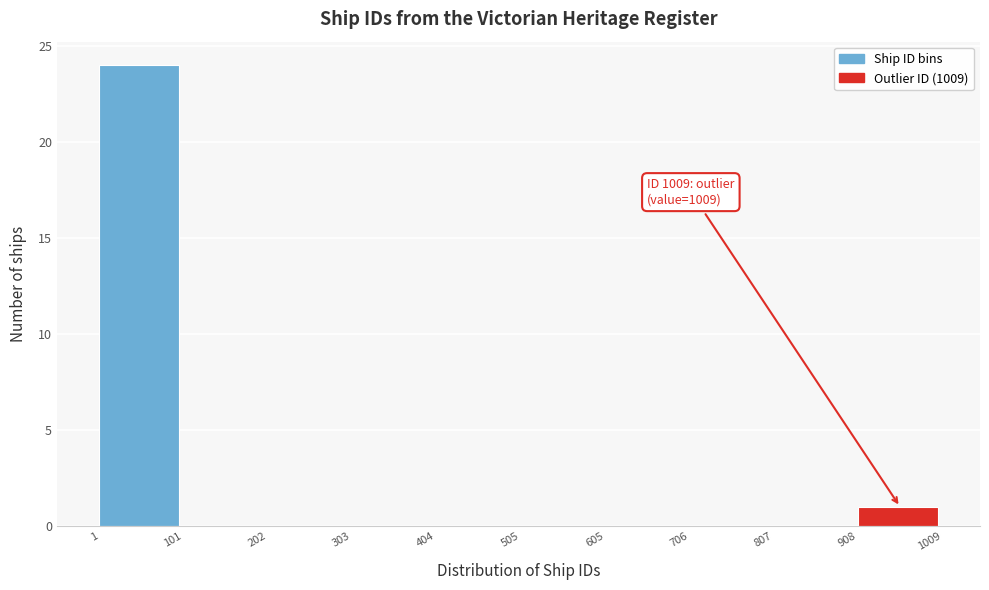

Over which range of the x-axis is the bar tallest?

1 to 101